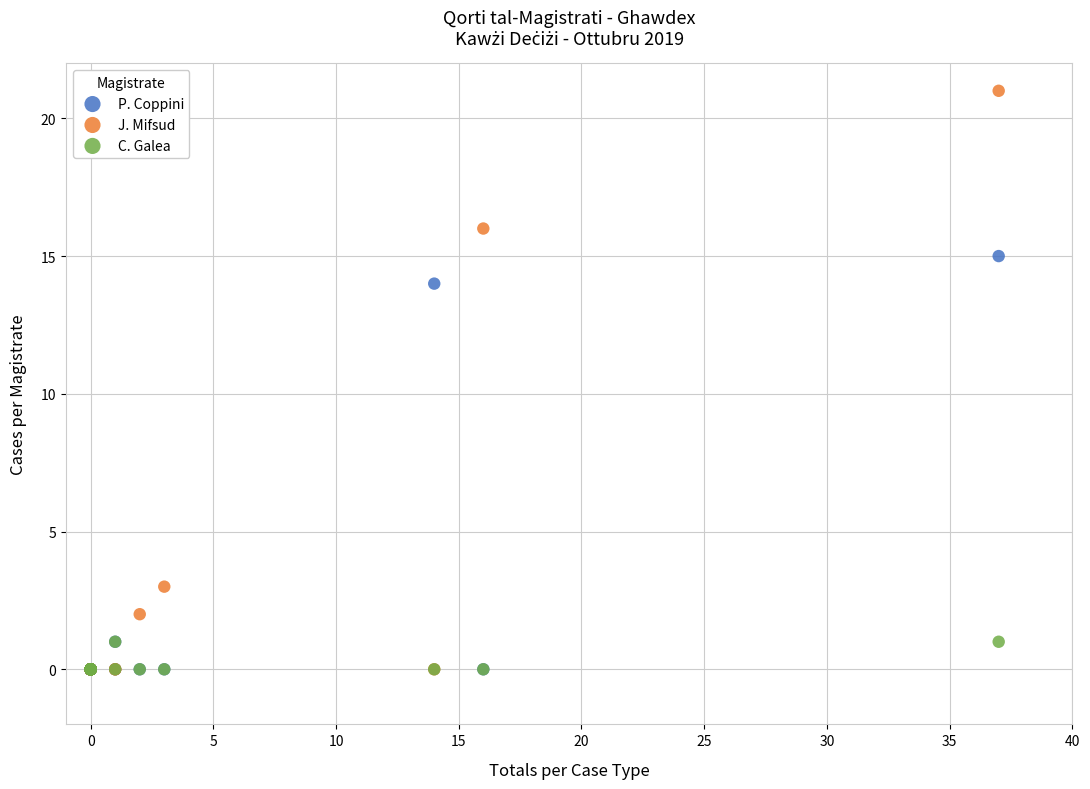

Across all series, what Y value is closest to 10?

14